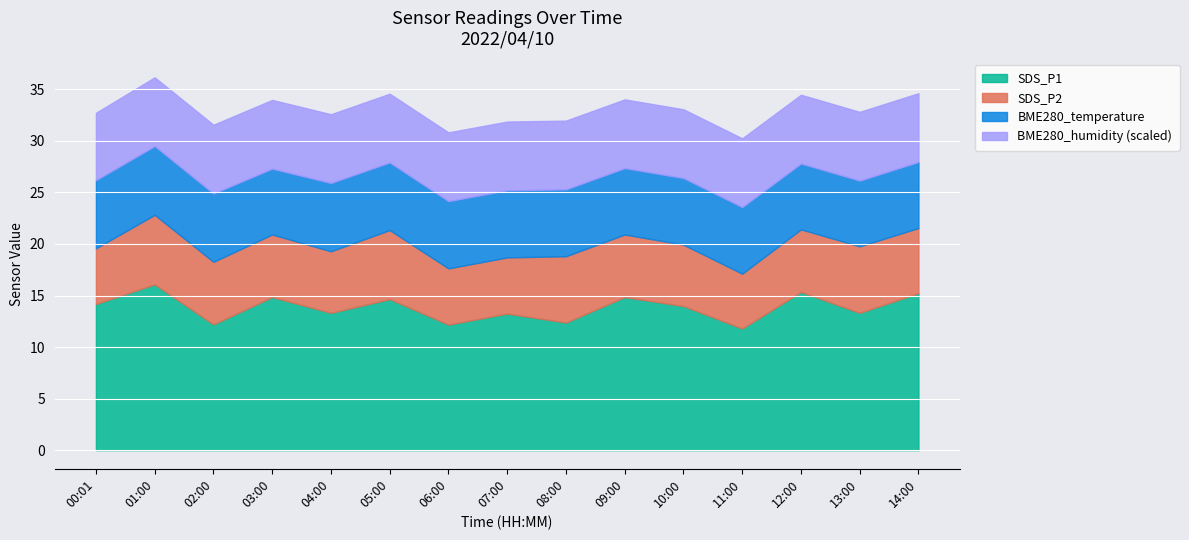

What is the total value across all series at 00:01?

32.7